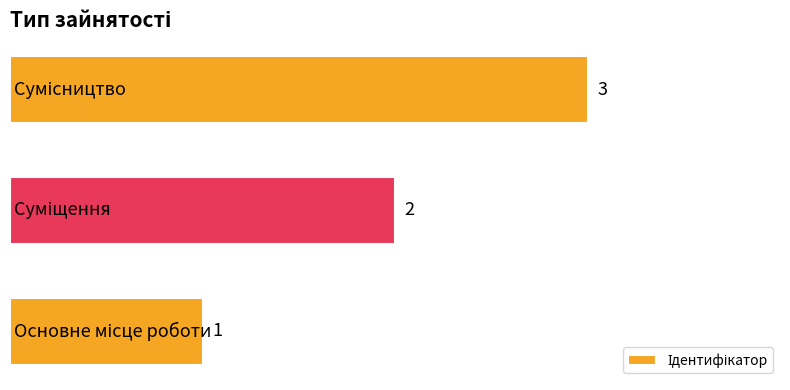

Does the chart contain any negative values?

No